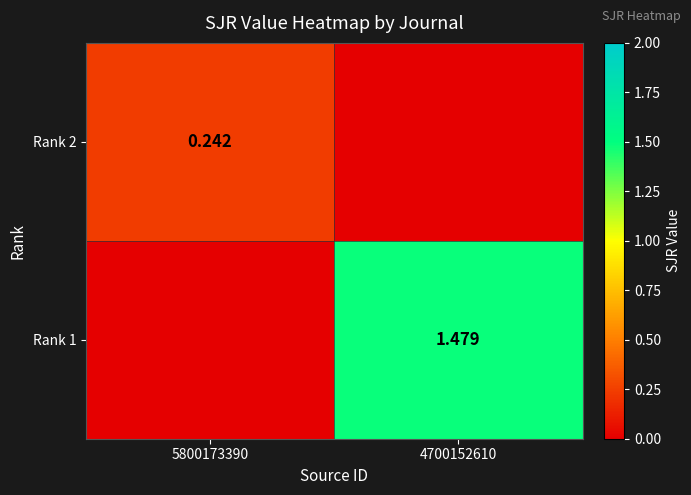

What is the difference between the highest and lowest values at 5800173390?

0.2